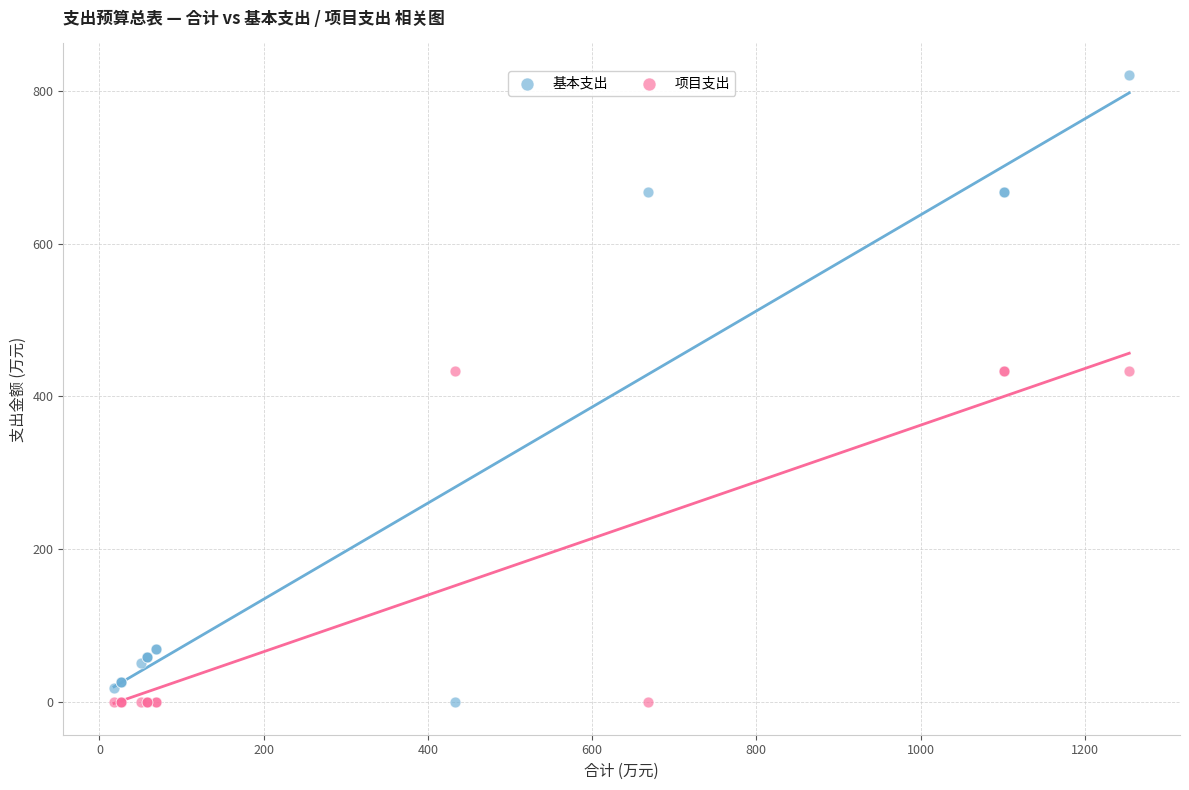

Which series has the largest Y range (max minus min)?

基本支出